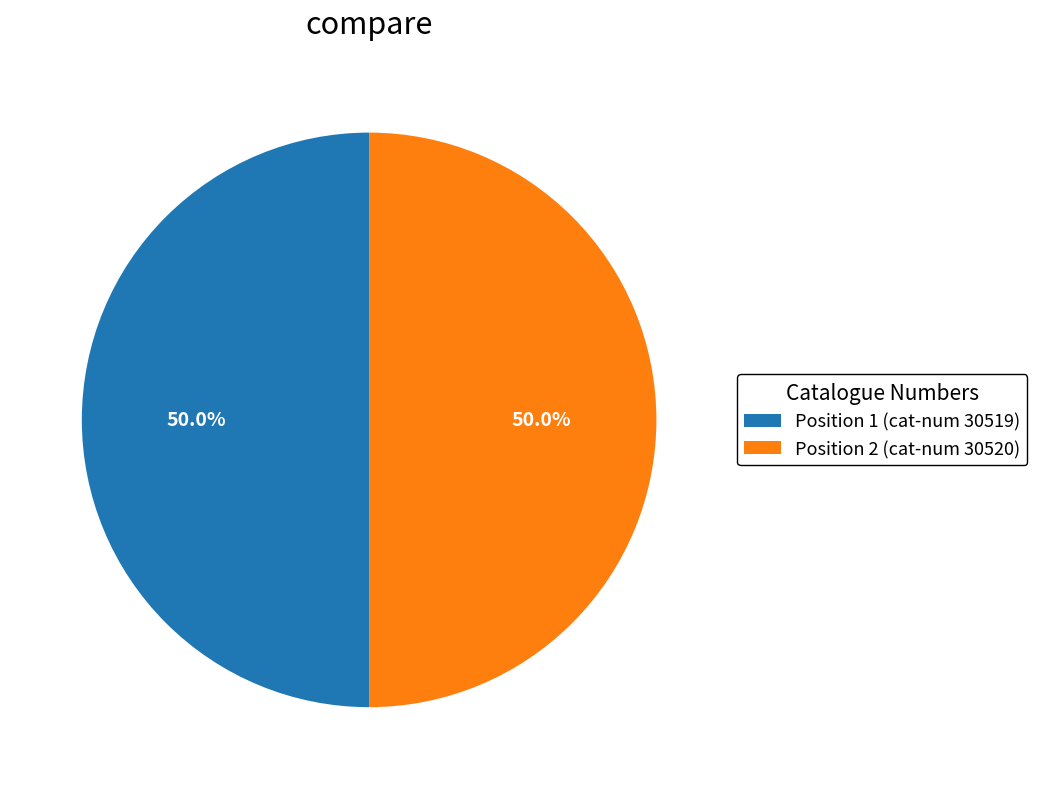

Approximately how many times larger is the value at Position 1 (cat-num 30519) compared to Position 2 (cat-num 30520)?

1.0